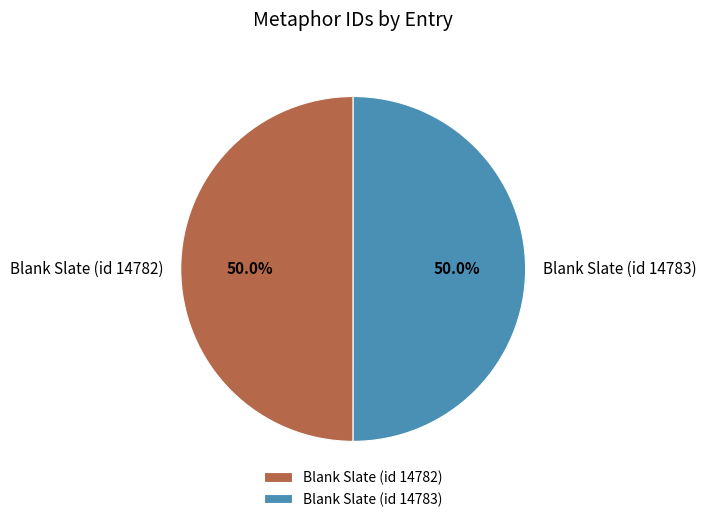

Approximately how many times larger is the value at Blank Slate (id 14783) compared to Blank Slate (id 14782)?

1.0